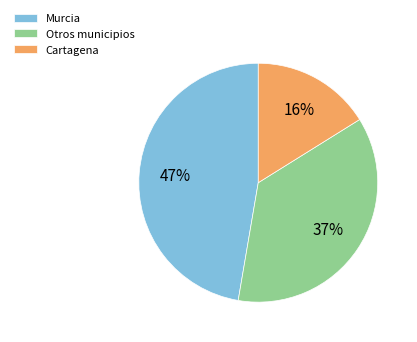

What is the ratio of the value at Otros municipios to the value at Cartagena?

2.3